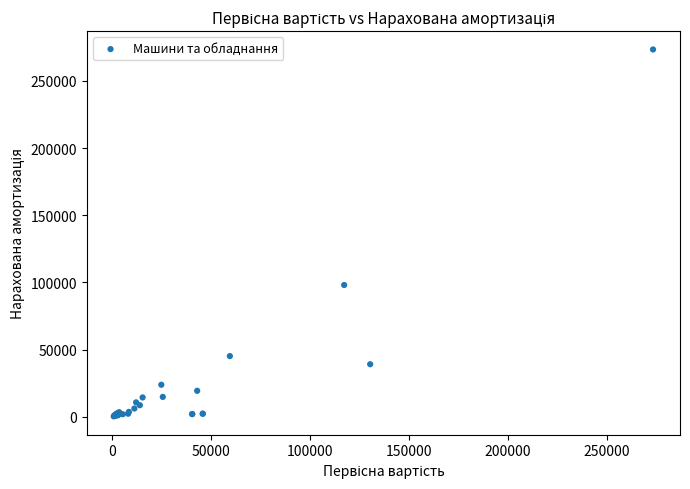

What Y value in the scatter plot is closest to 136831?

98077.9